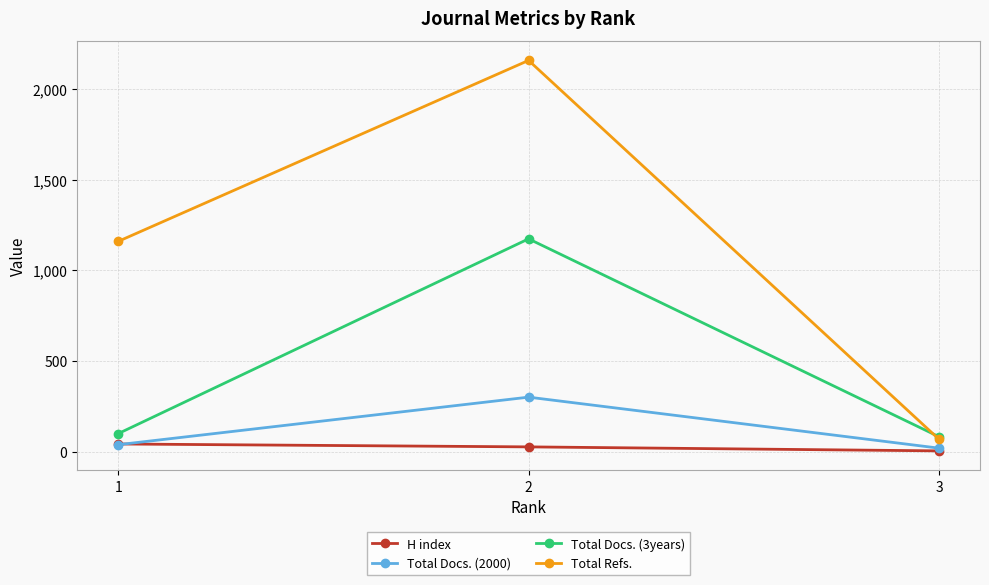

Is the value of H index at 1 greater than the value of Total Docs. (2000) at 3?

Yes